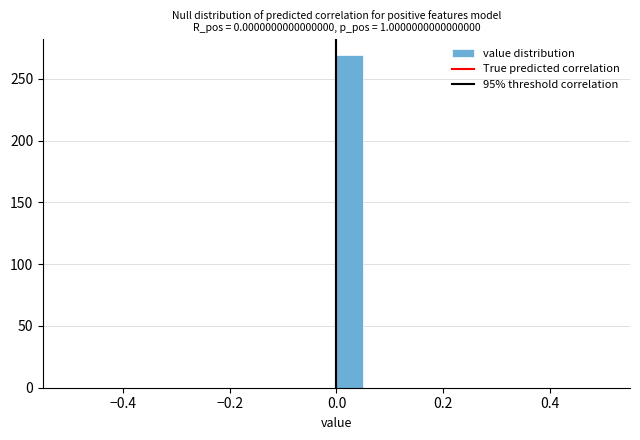

Read against the x-axis, roughly where is the centre of the tallest bar?

0.02